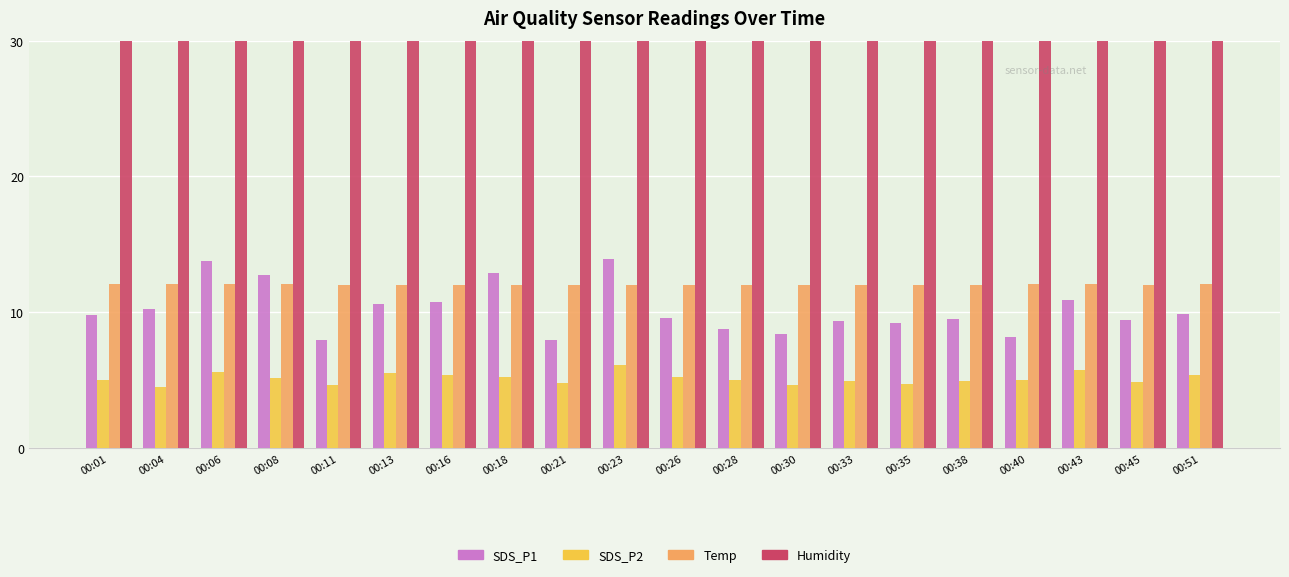

How many bars are there in total?

80